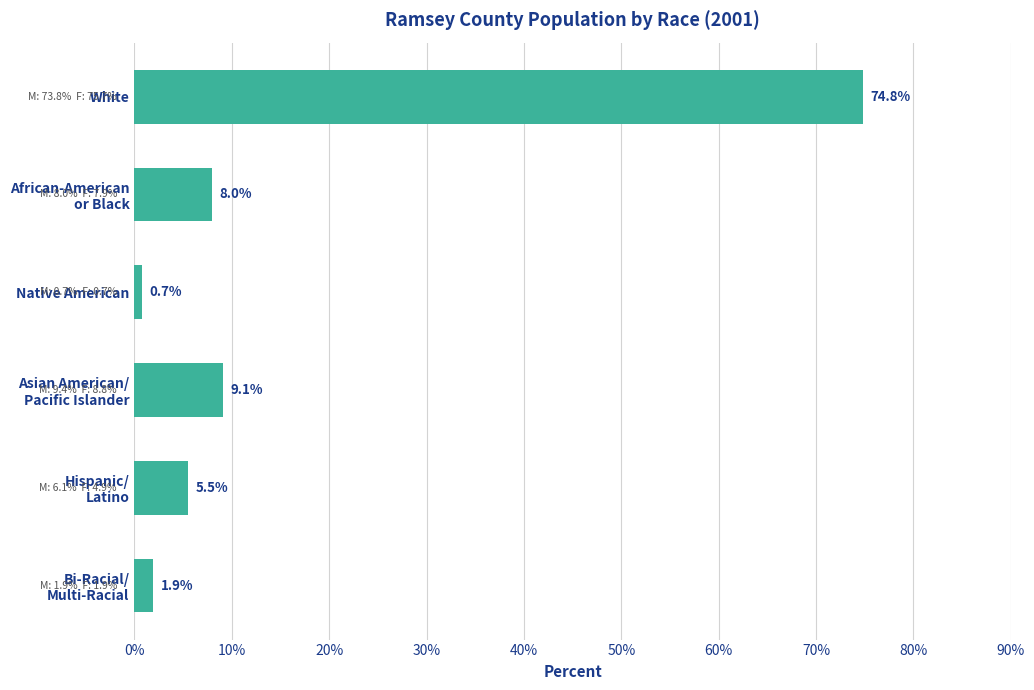

Are the bars horizontal?

Yes